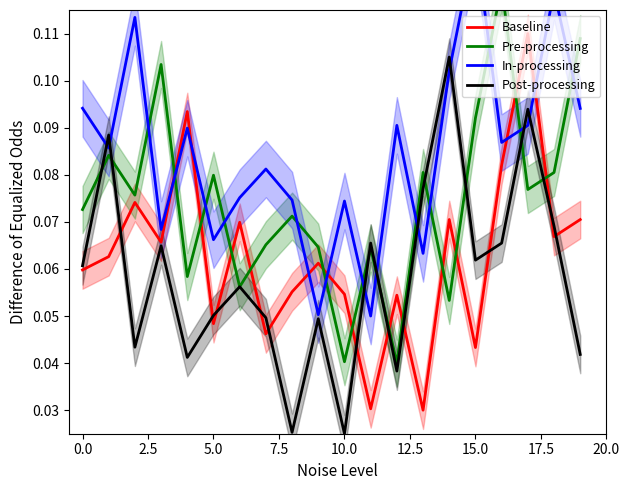

What is the highest value of the Post-processing series?

0.1